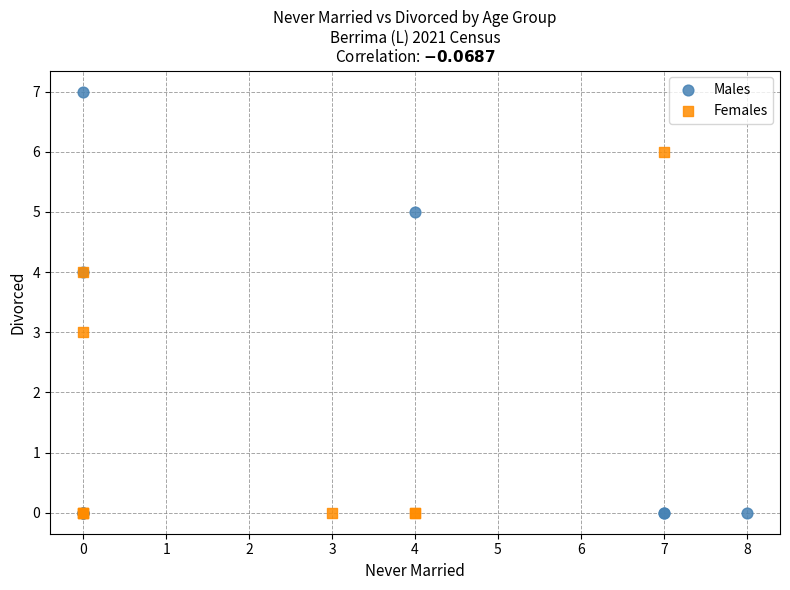

Which series reaches the maximum Y coordinate?

Males